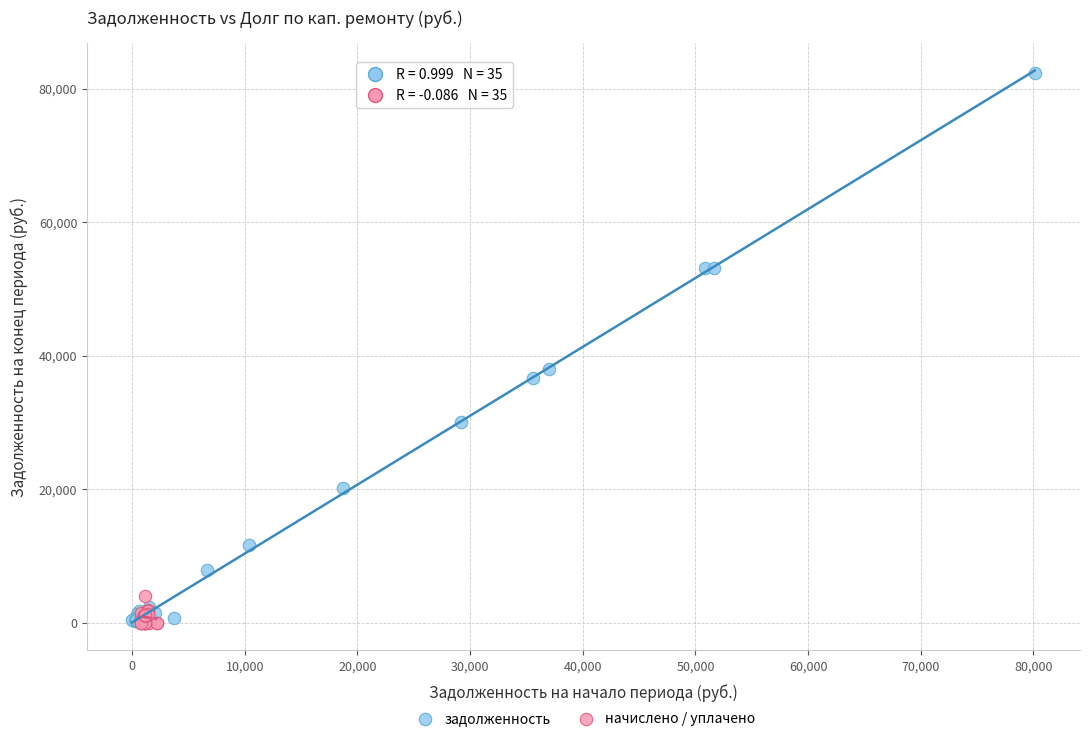

Which series reaches the maximum Y coordinate?

задолженность